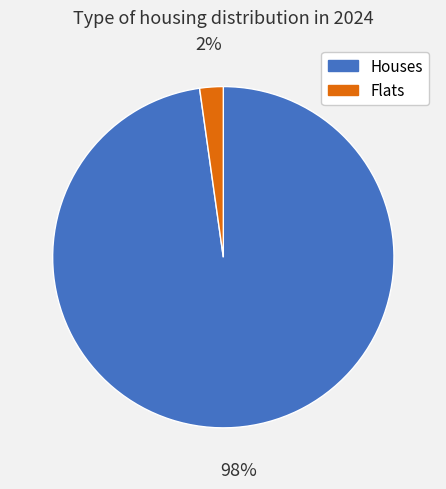

To the nearest percent, what is the difference between the largest and smallest slice percentages?

96%